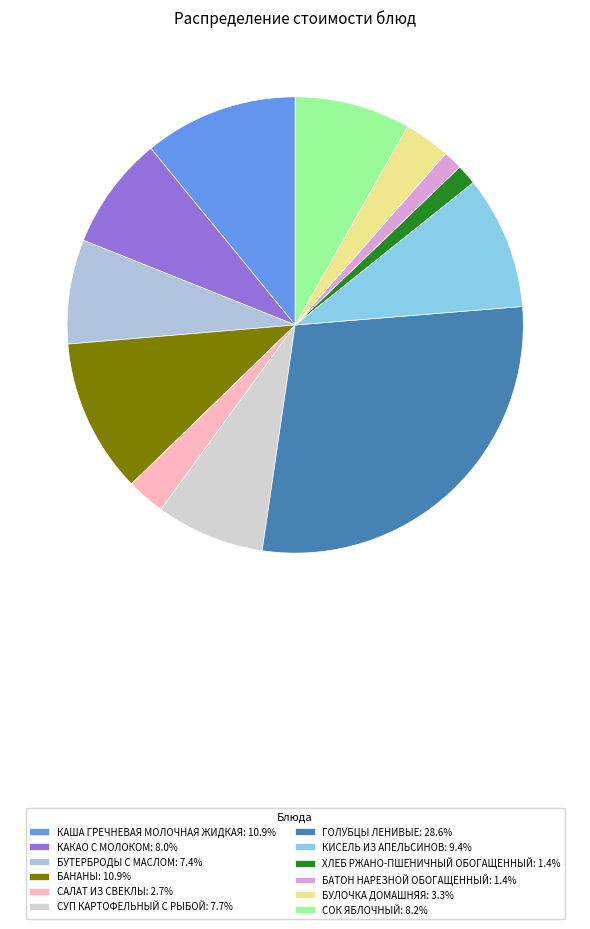

Is БУЛОЧКА ДОМАШНЯЯ the majority of the pie?

No